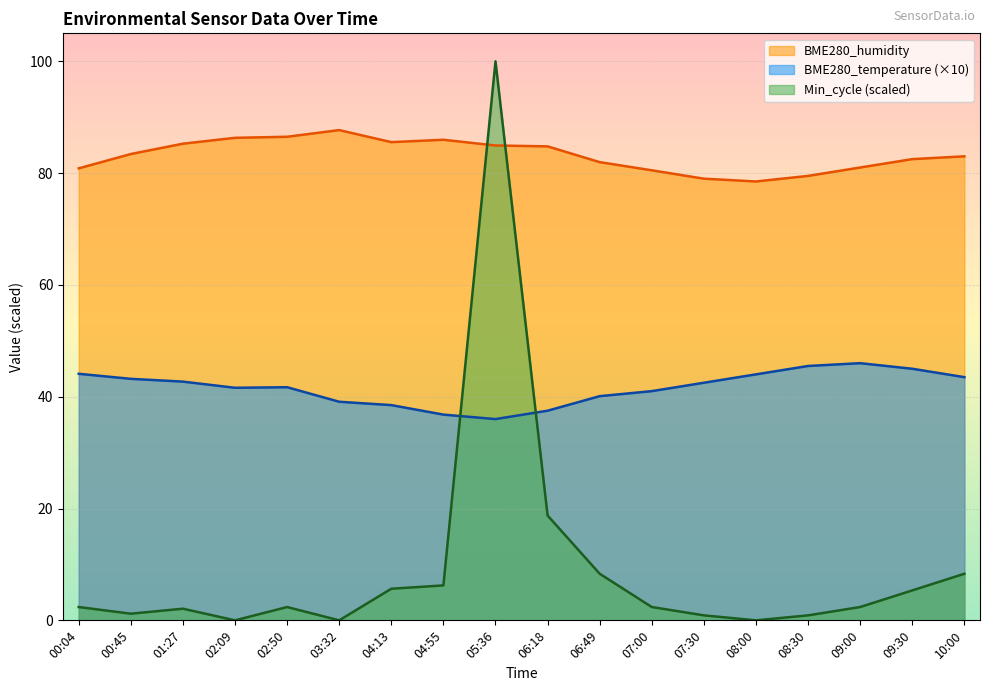

True or false: BME280_temperature and BME280_humidity cross at least once.

False